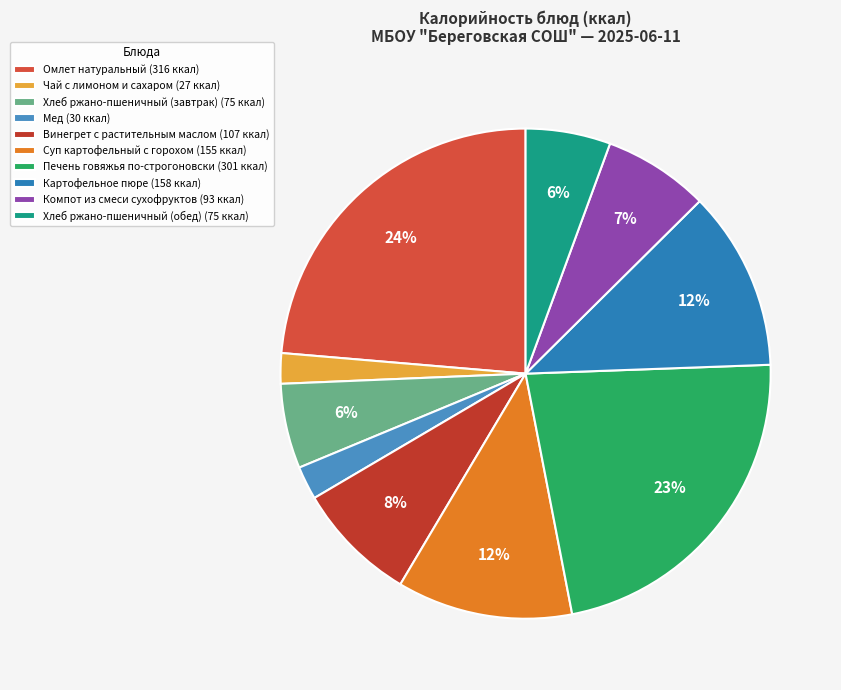

Which category has the smallest portion of the pie?

Чай с лимоном и сахаром